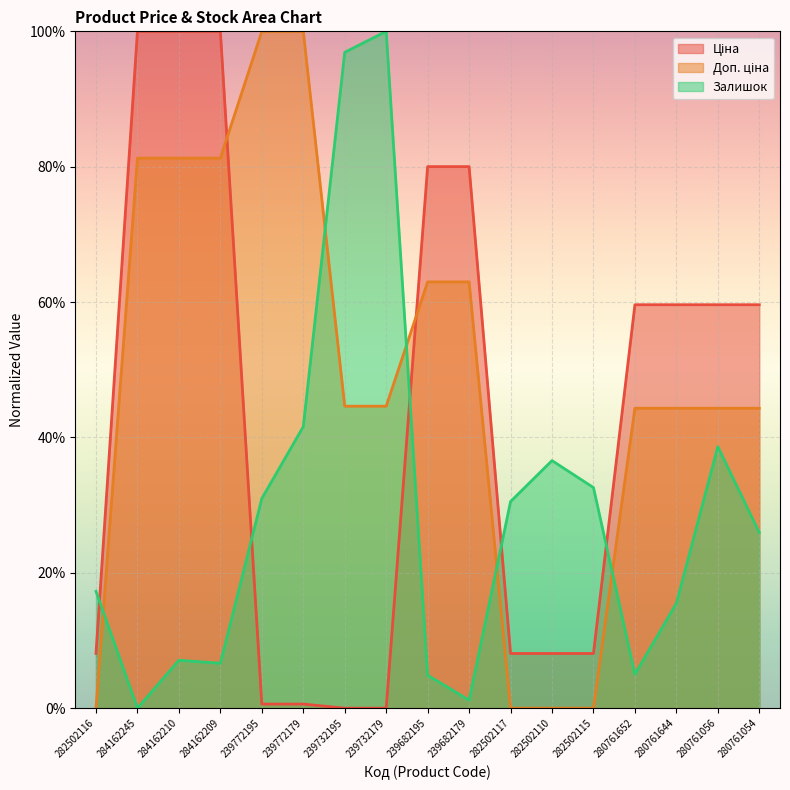

How many intersections are there between Ціна and Доп. ціна?

2